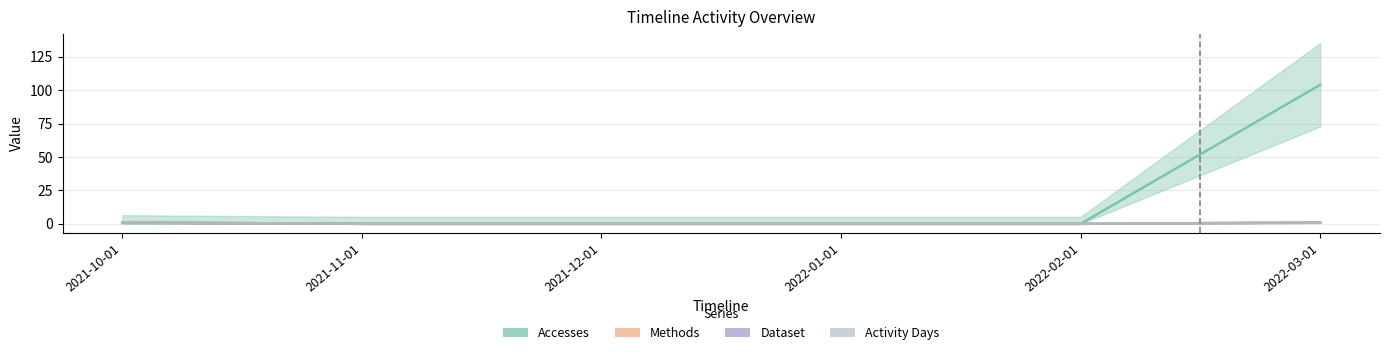

The value of Methods at 2021-10-01 is 1. True or false?

True